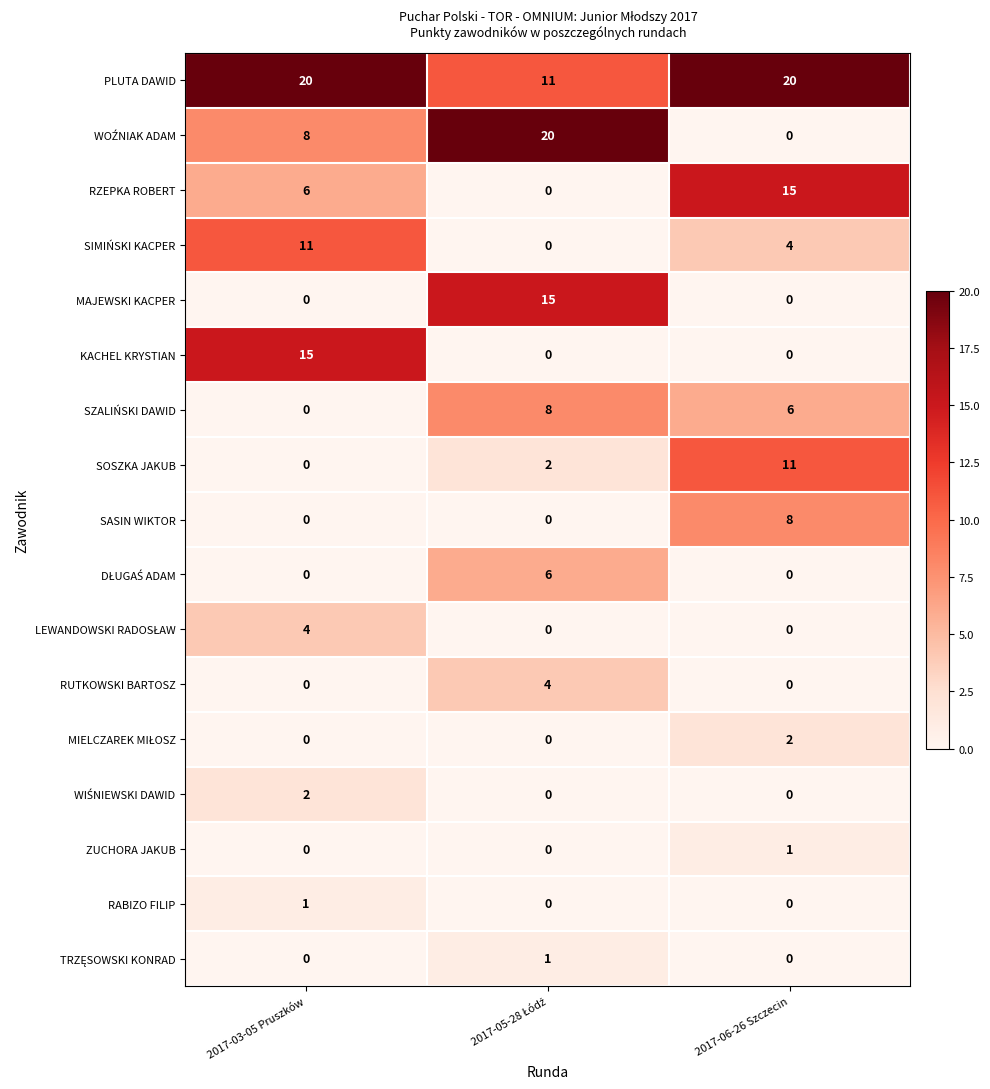

What is the spread (max minus min) of values at 2017-06-26 Szczecin?

20